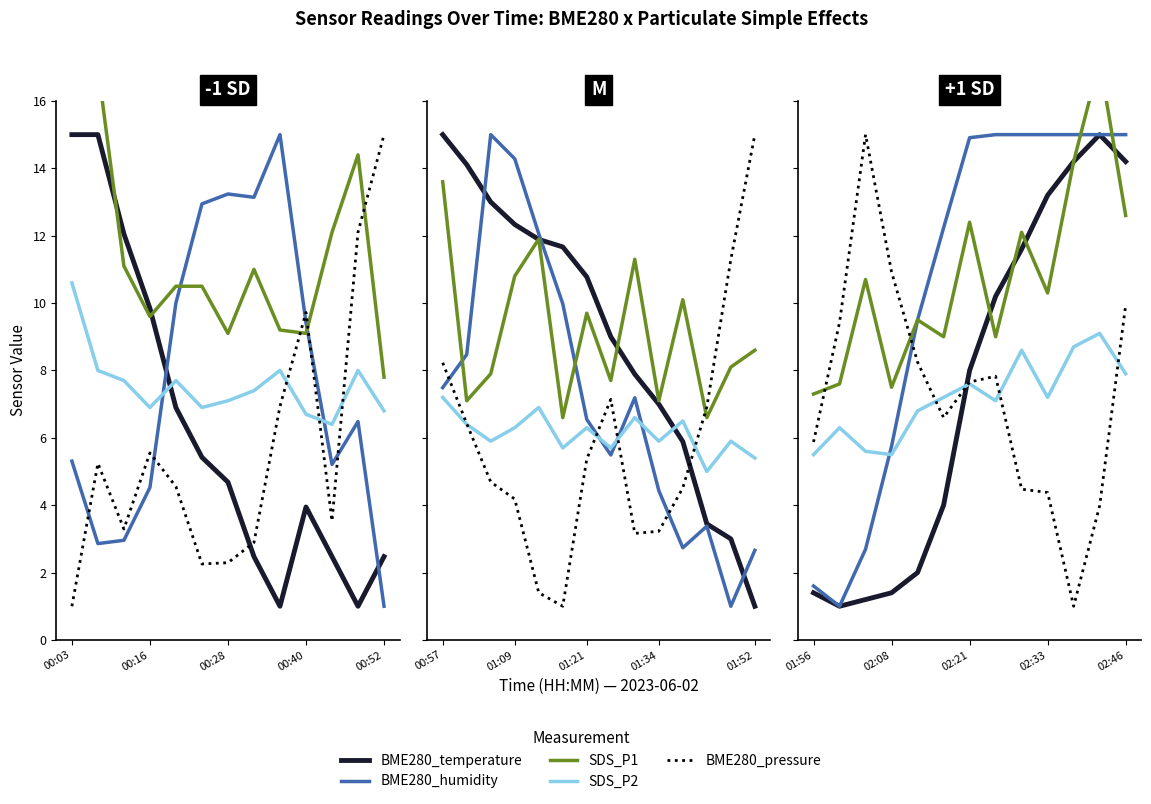

What is the spread (max minus min) of values at 02:33?

10.6